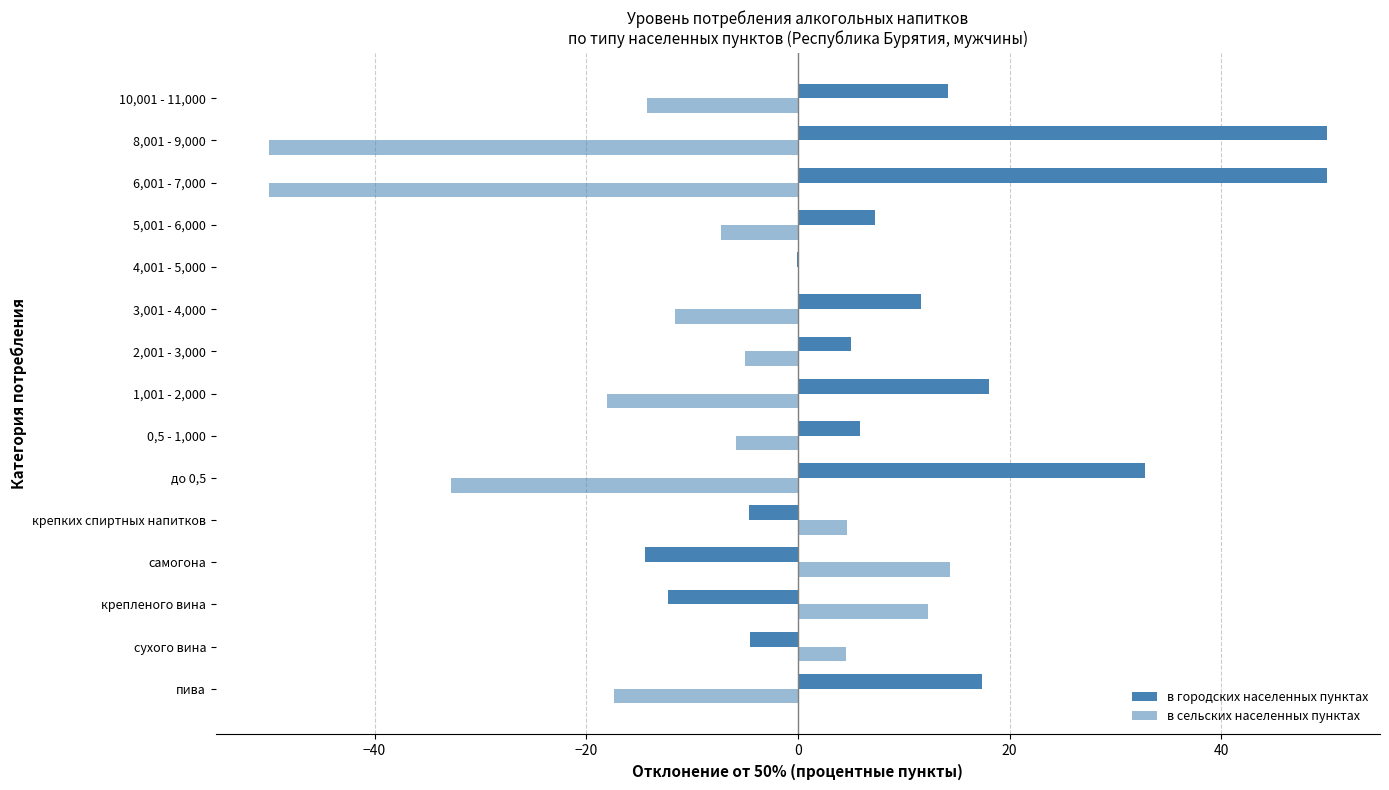

How many distinct data groups are displayed?

2